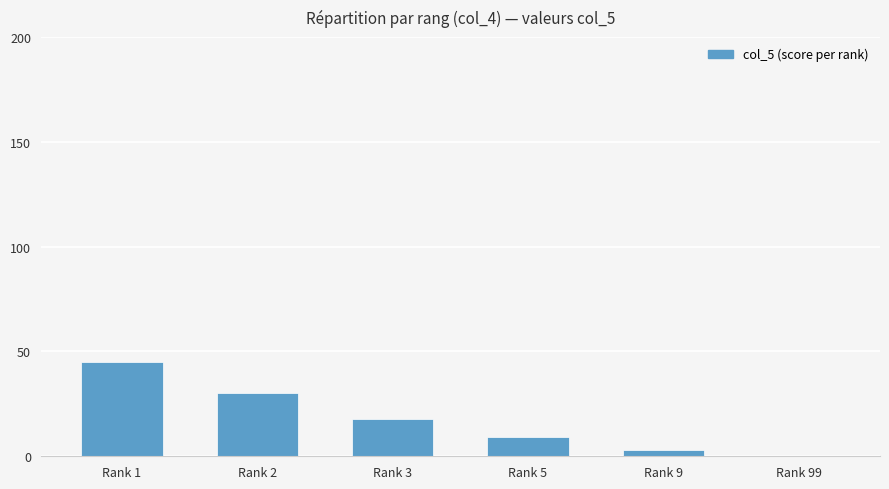

Where does the data first go above 18?

Rank 1